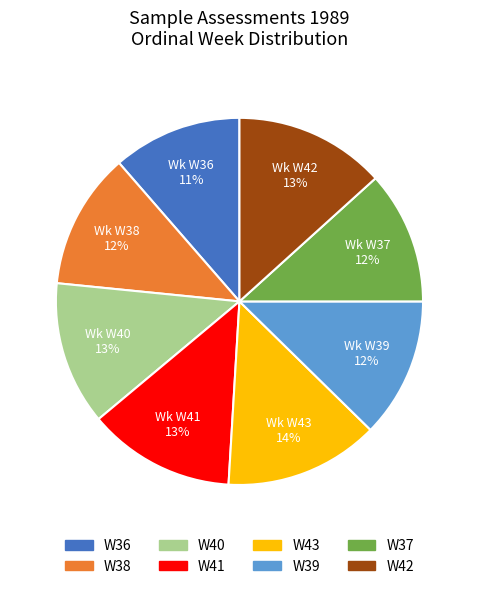

To the nearest percent, what is the difference between the W43 and W41 slice percentages?

1%